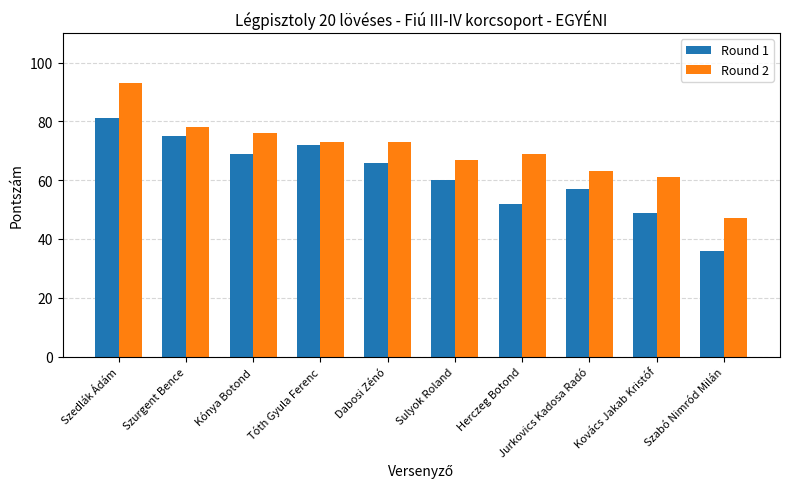

How many categories are shown in the chart?

10